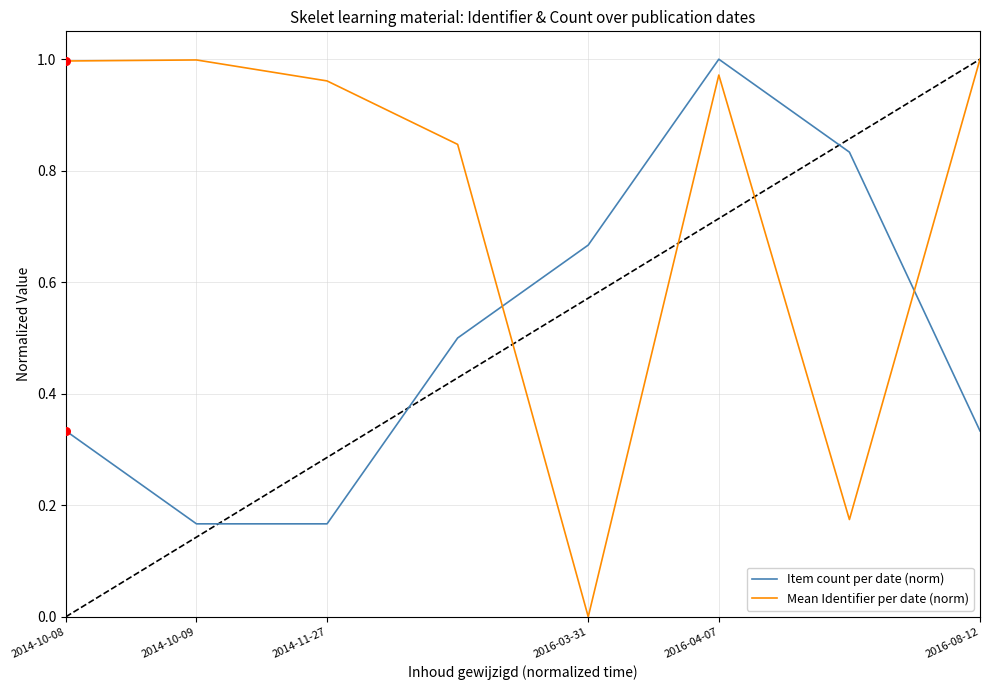

Which series has the widest spread of values?

Mean Identifier per date (norm)